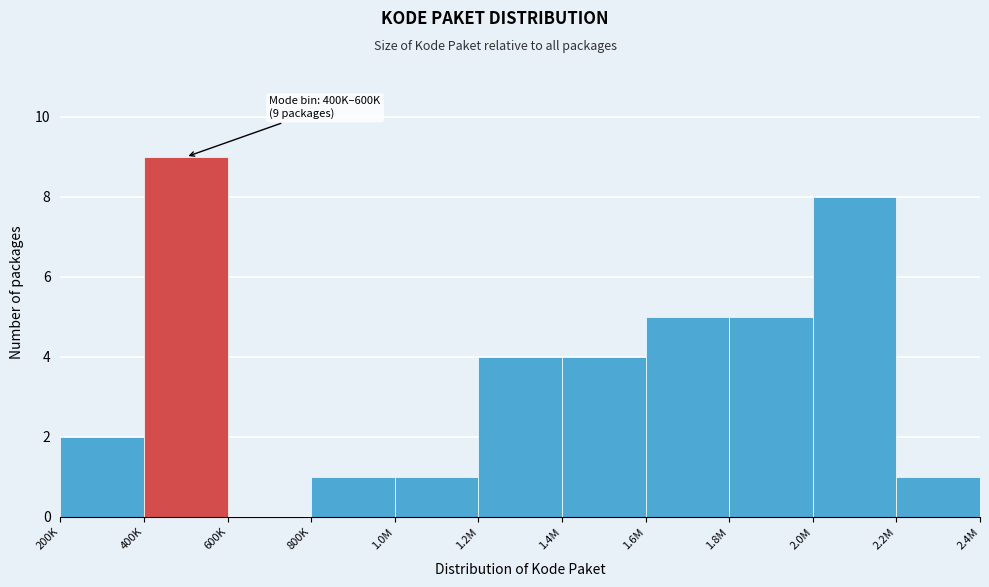

Reading left to right, list all the values displayed in this chart.

200K=2	400K=9	600K=0	800K=1	1.0M=1	1.2M=4	1.4M=4	1.6M=5	1.8M=5	2.0M=8	2.2M=1